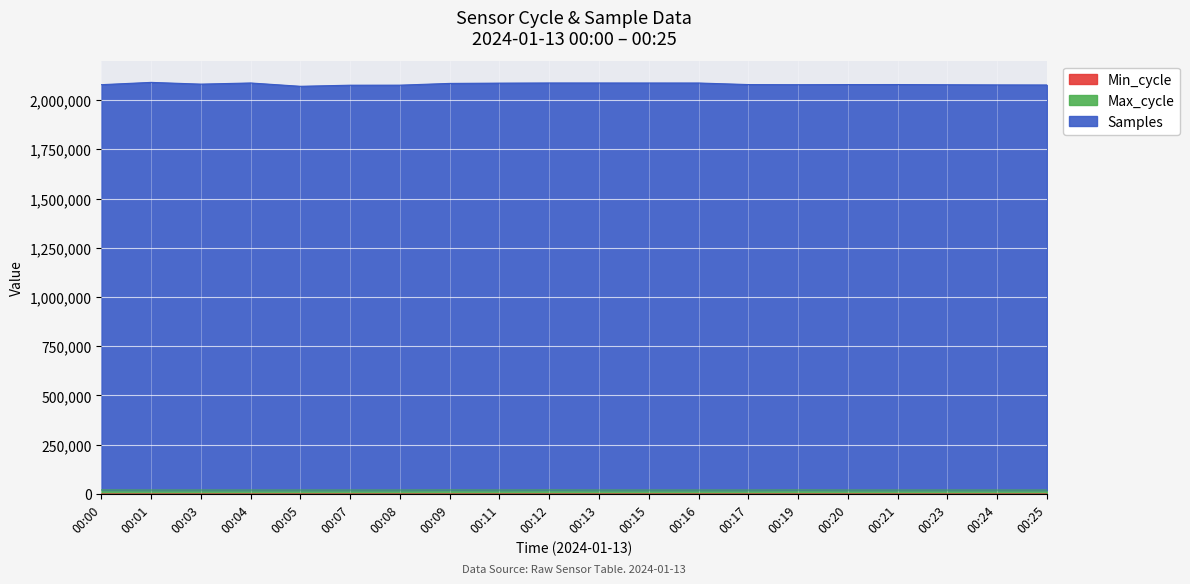

True or false: Min_cycle and Max_cycle cross at least once.

False